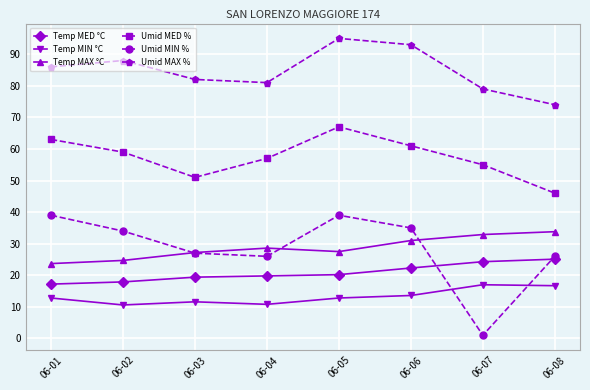

What is the total value across all series at 06-08?

221.6